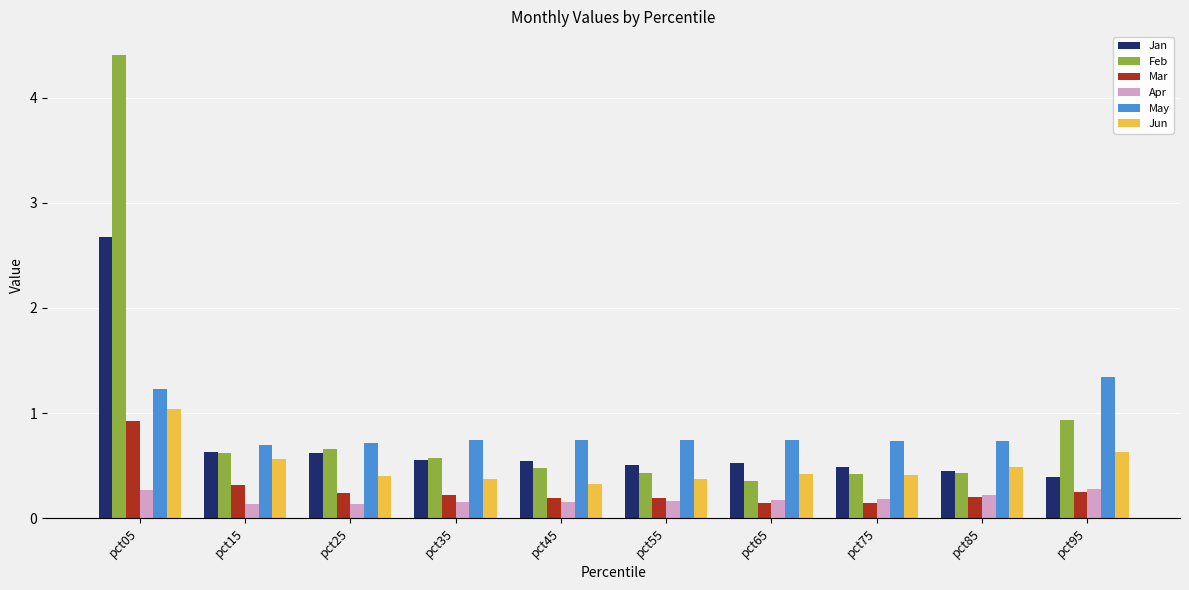

Which series has the widest spread of values?

Feb